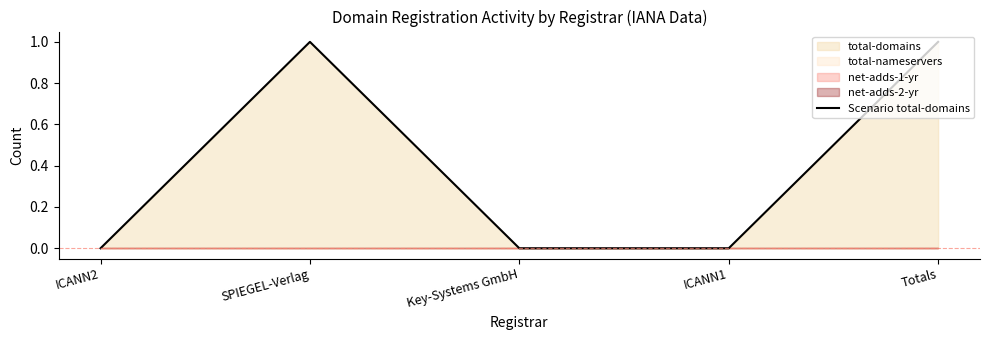

Which category has the lowest value across all series?

ICANN2